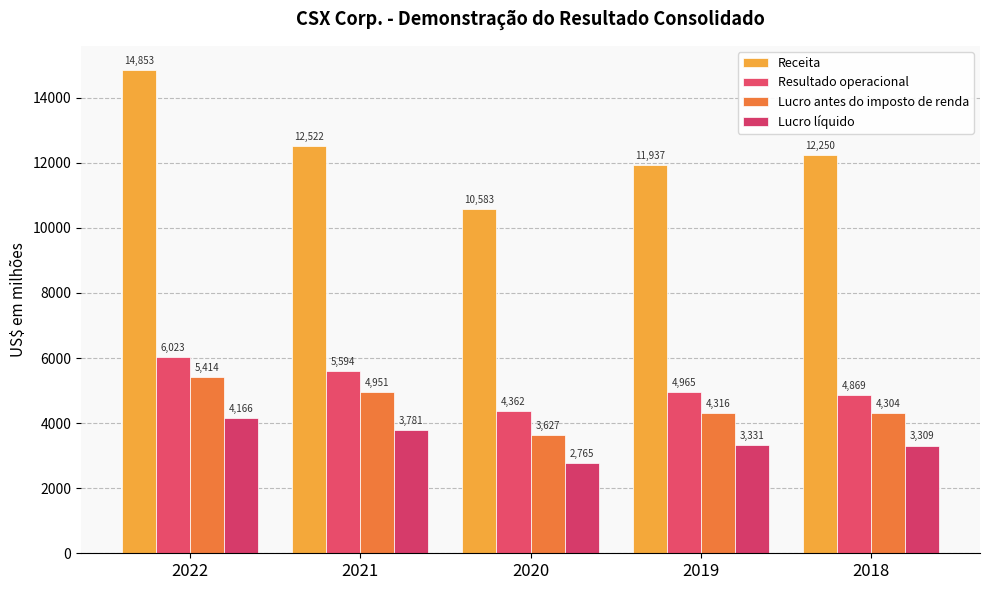

How many data points in Lucro líquido are less than 3331?

2